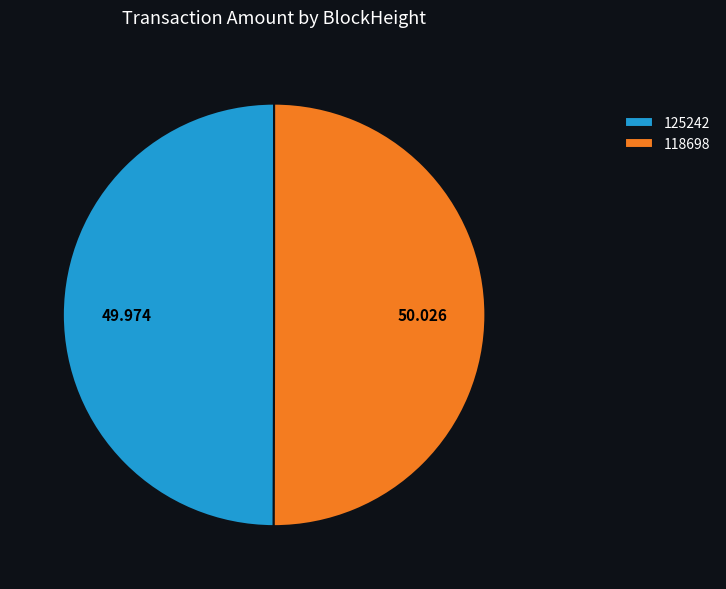

Count the number of slices in the pie.

2